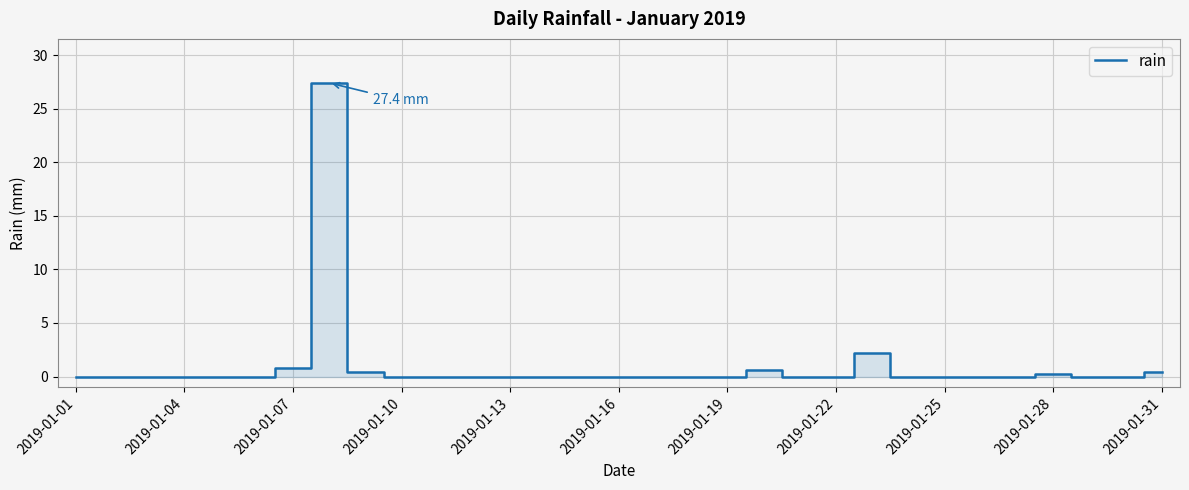

How many series are shown in this chart?

1